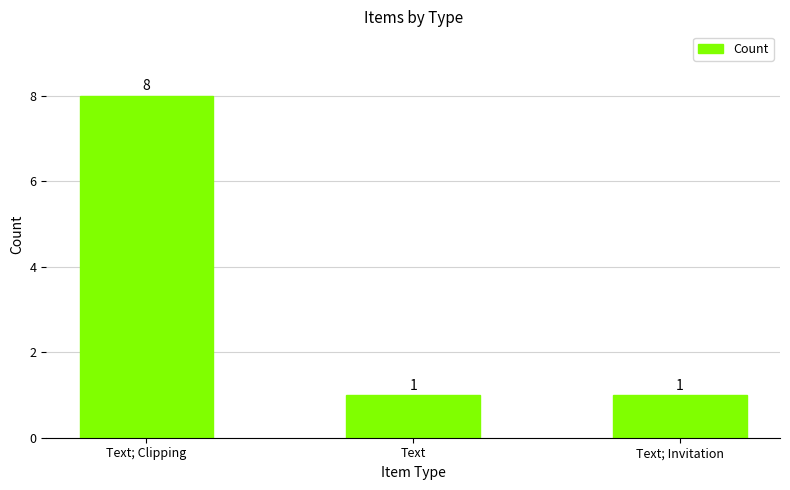

How many distinct data groups are displayed?

1